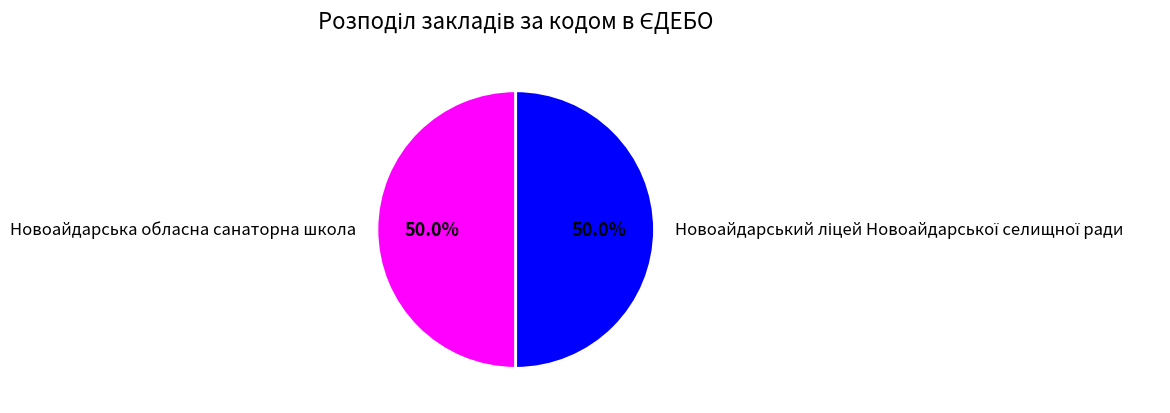

How much of the chart is everything except Новоайдарська обласна санаторна школа?

50.0%